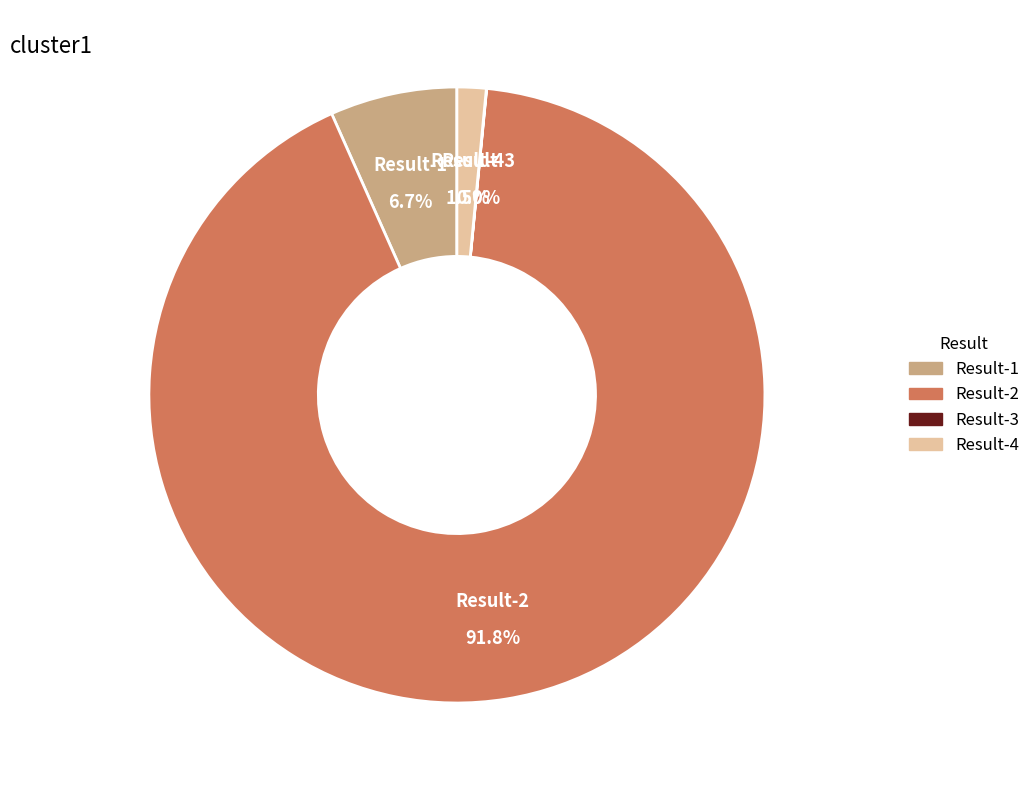

What is the smallest slice in the pie chart?

Result-3